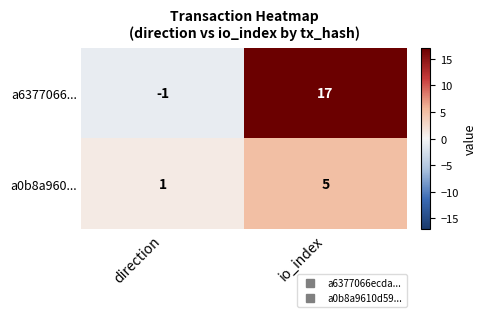

Between direction and io_index, which series saw the biggest shift?

a6377066...